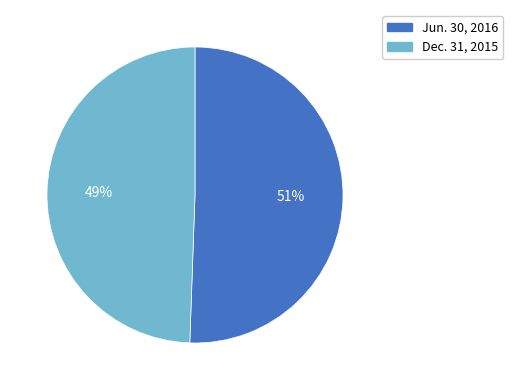

Is Dec. 31, 2015 the majority of the pie?

No